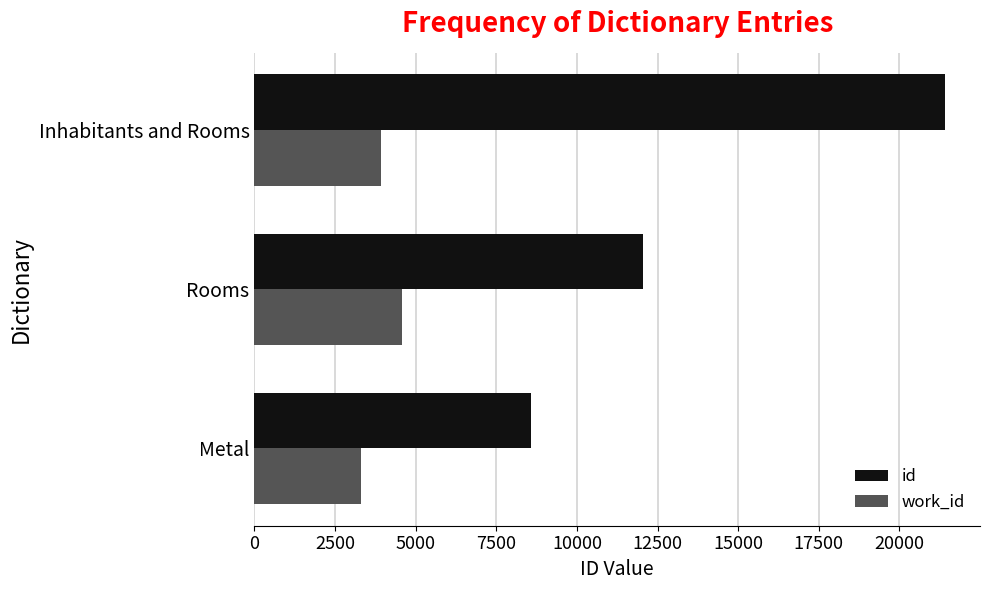

What is the difference between the maximum and minimum values in the work_id series?

1264